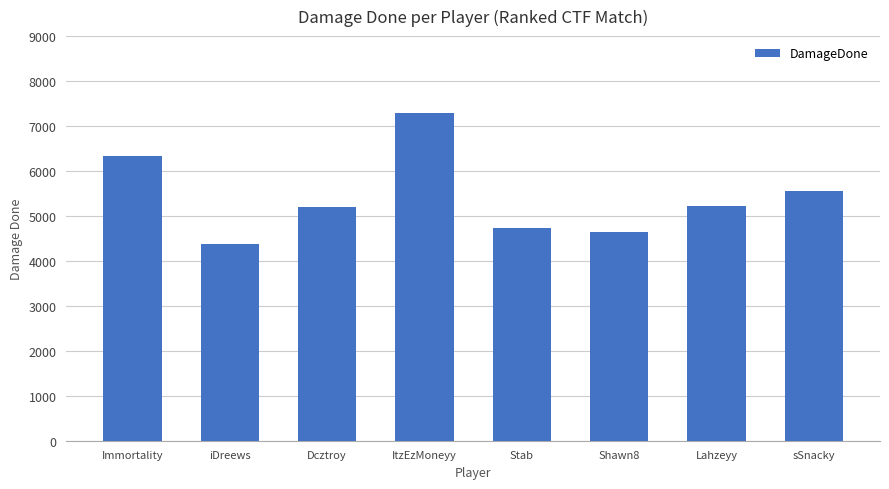

What is the change in value from Stab to Lahzeyy?

+488